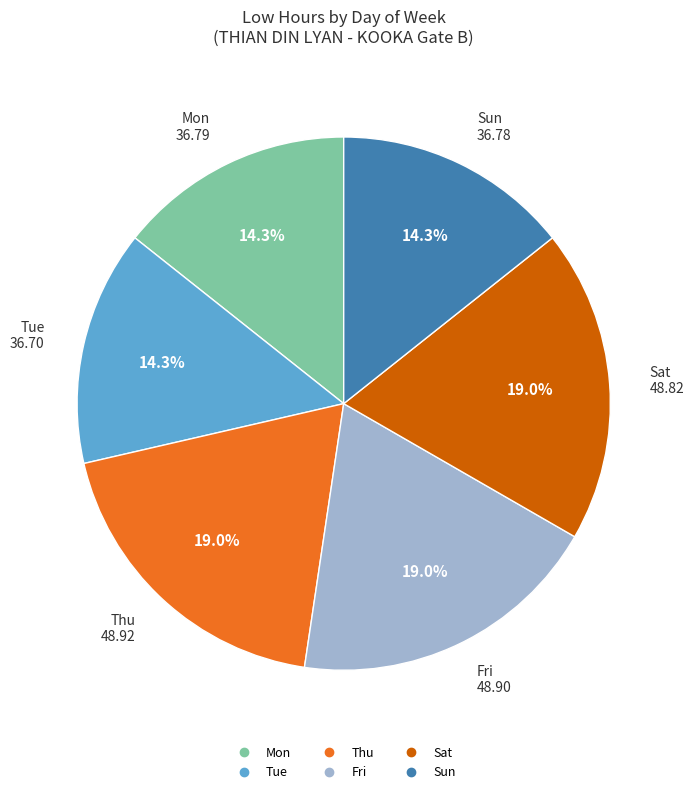

Is there any slice that represents more than half of the pie?

No